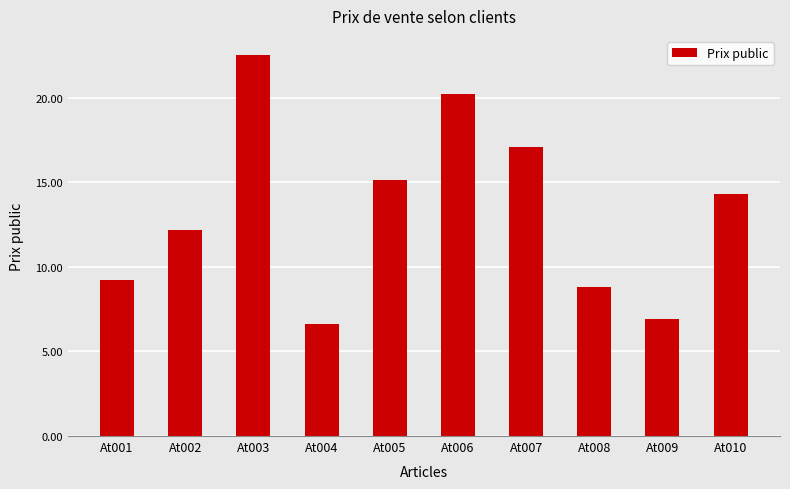

How many bars are there in total?

10